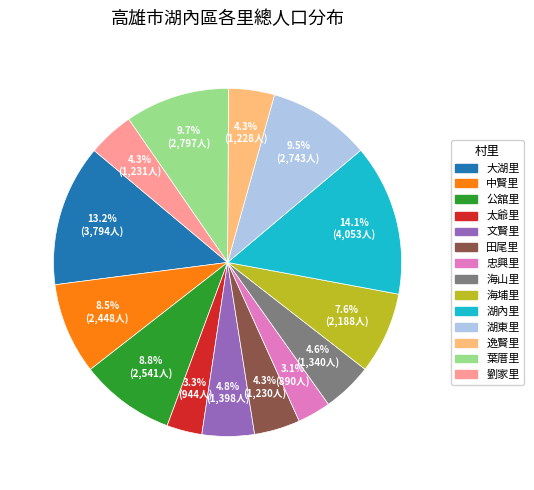

How many segments does this pie chart have?

14